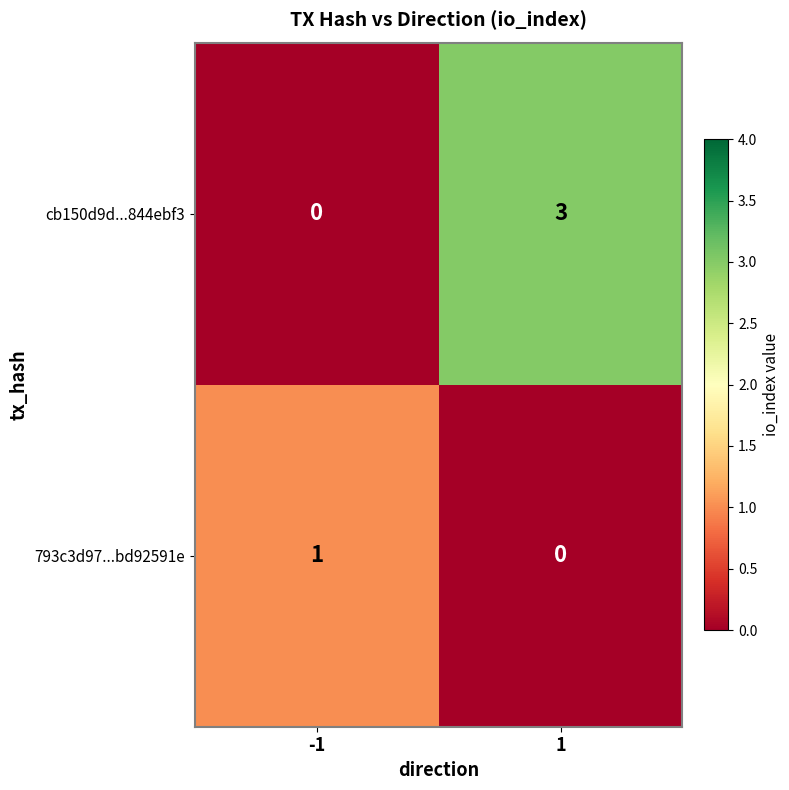

Is the value of cb150d9d...844ebf3 at -1 greater than the value of 793c3d97...bd92591e at -1?

No